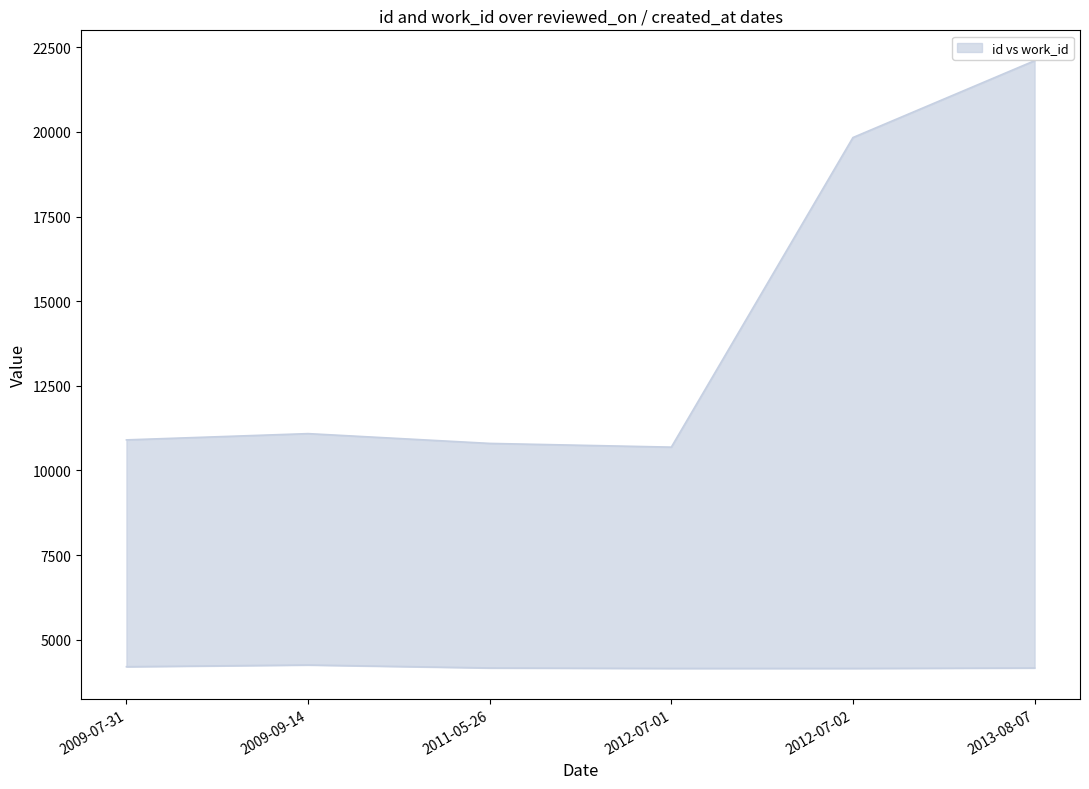

List the series in order of their overall mean, highest first.

id, work_id